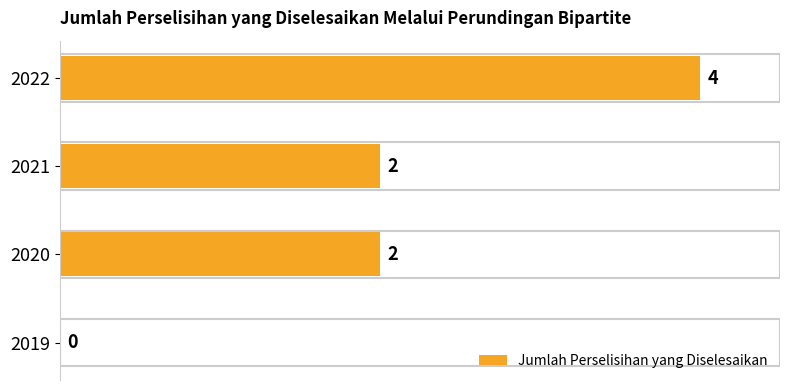

What is the sum of all values?

8